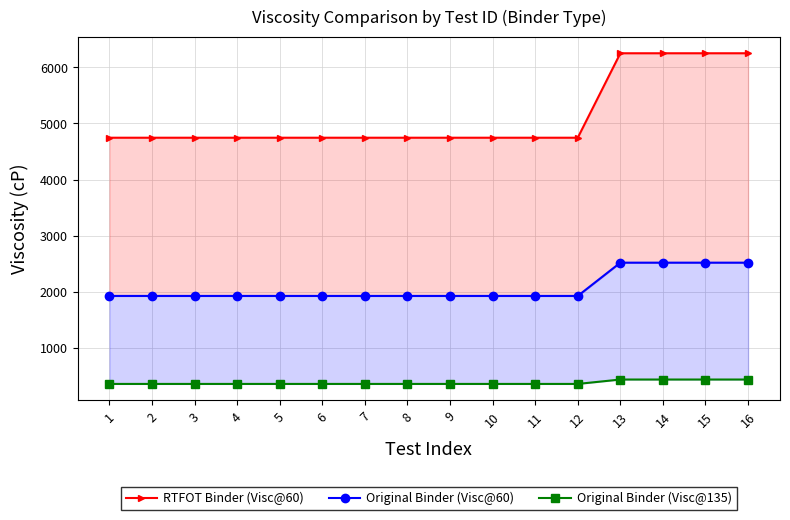

List the series in order of their peak value, lowest first.

Original Binder (Visc@135), Original Binder (Visc@60), RTFOT Binder (Visc@60)